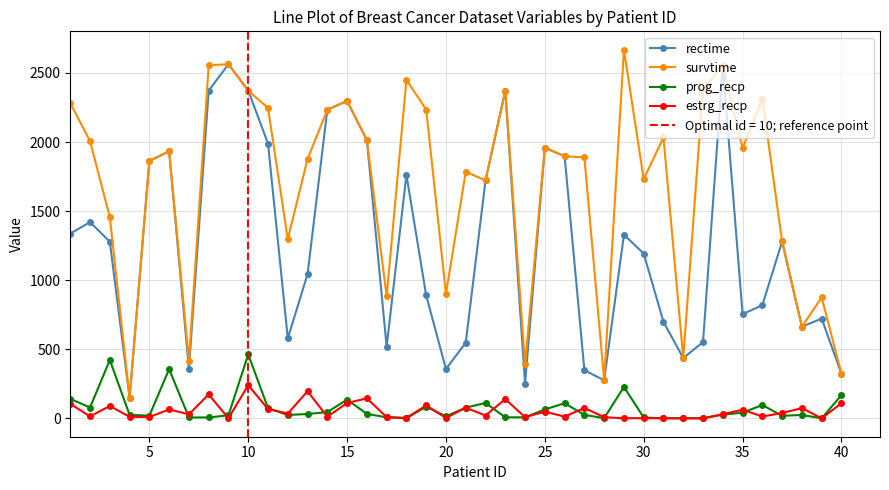

Which series has the widest spread of values?

survtime